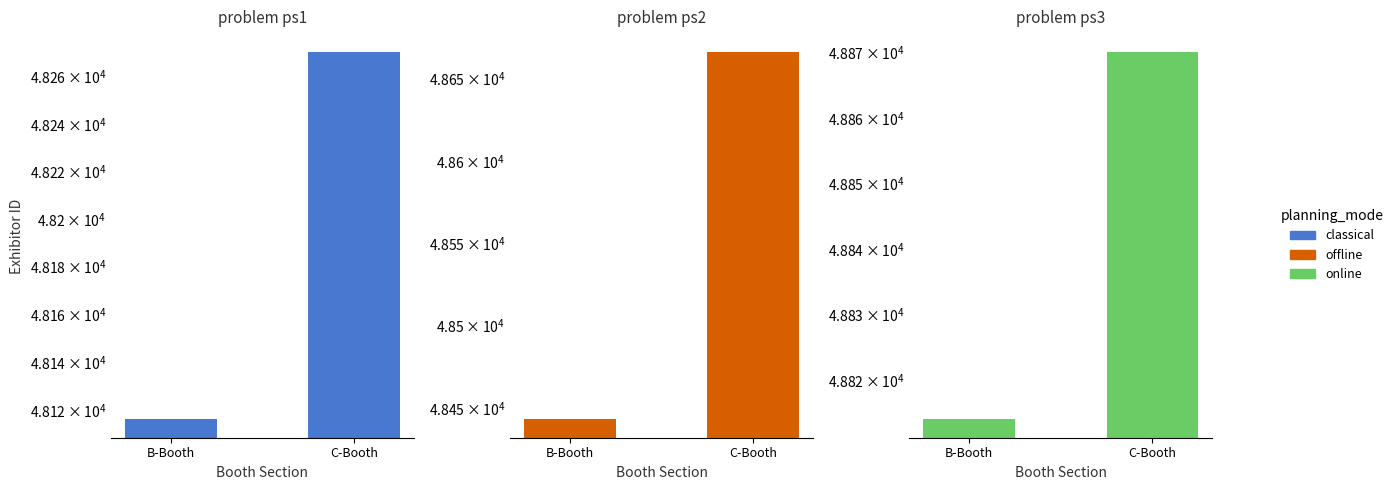

Rank the series by their maximum value, from lowest to highest.

classical, offline, online